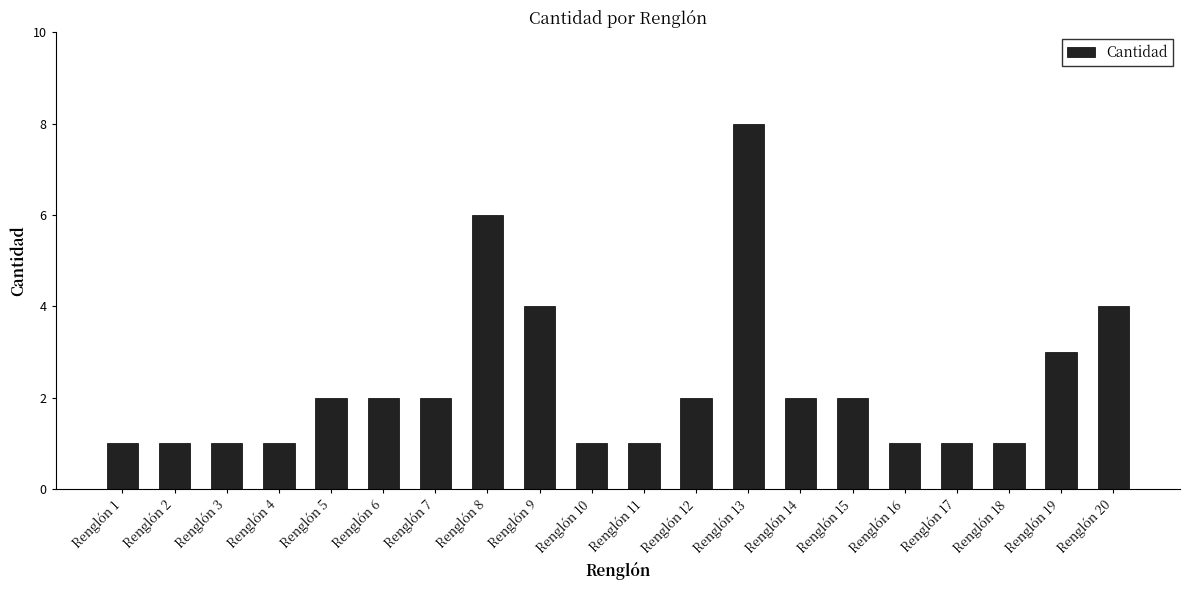

What is the sum of all values?

46